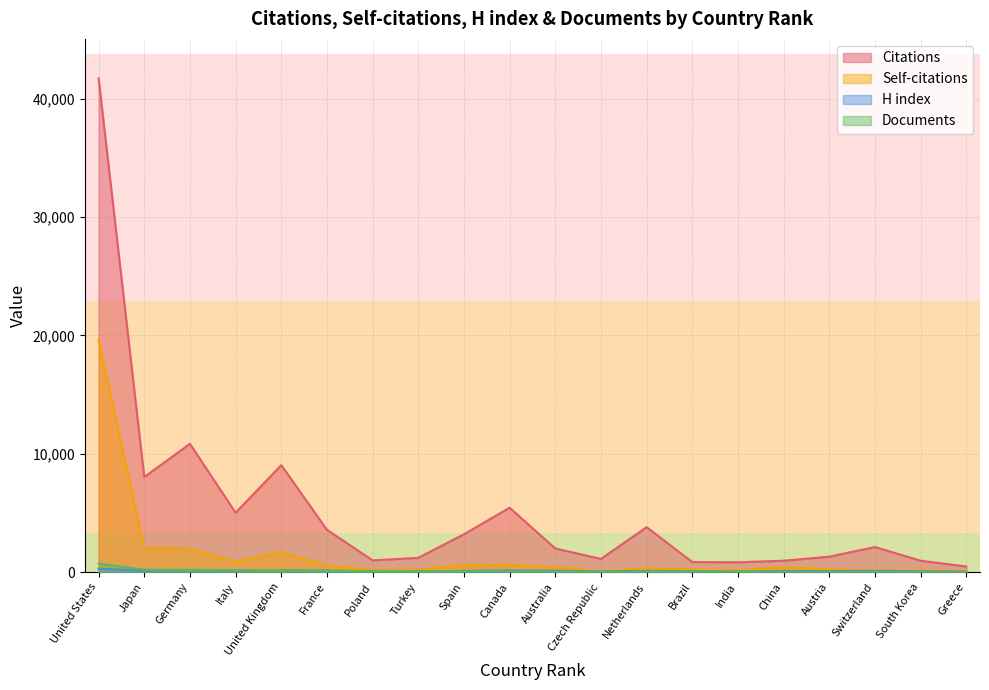

Which series has the largest total across all categories?

Citations